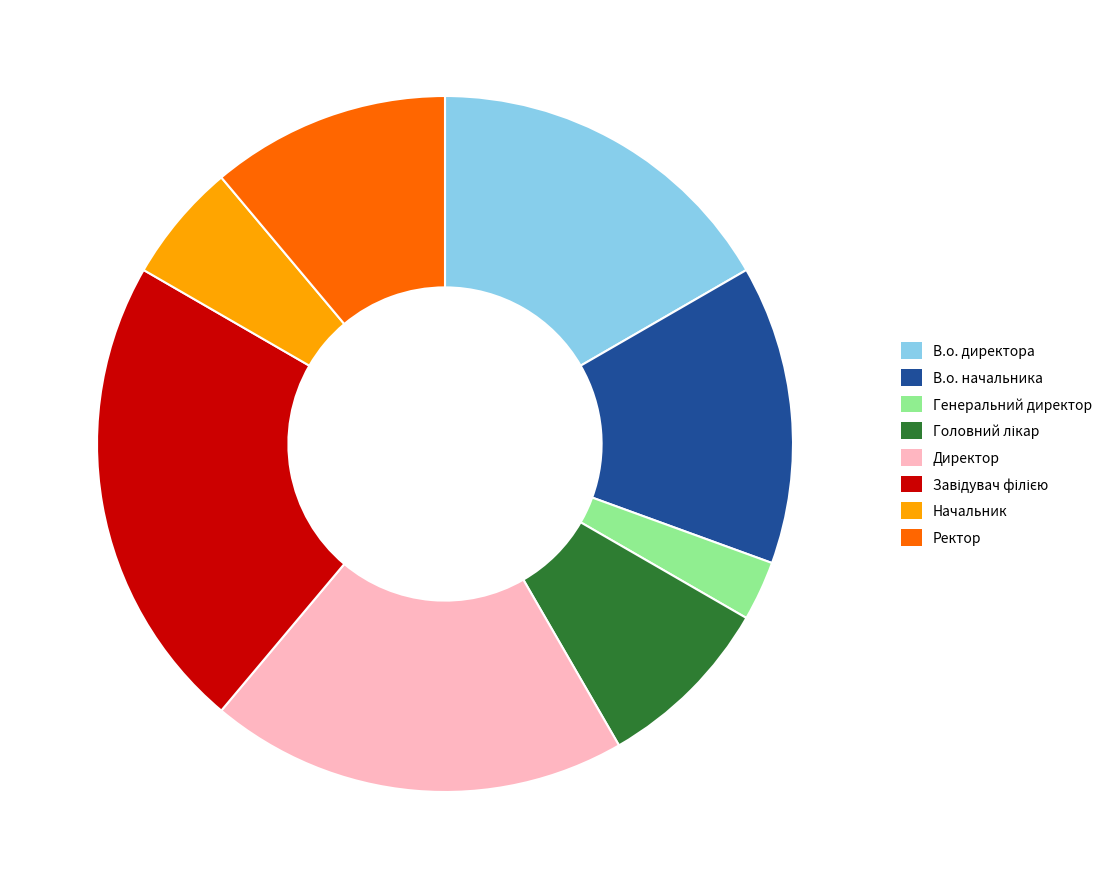

Approximately how many times larger is the value at Генеральний директор compared to Начальник?

0.5